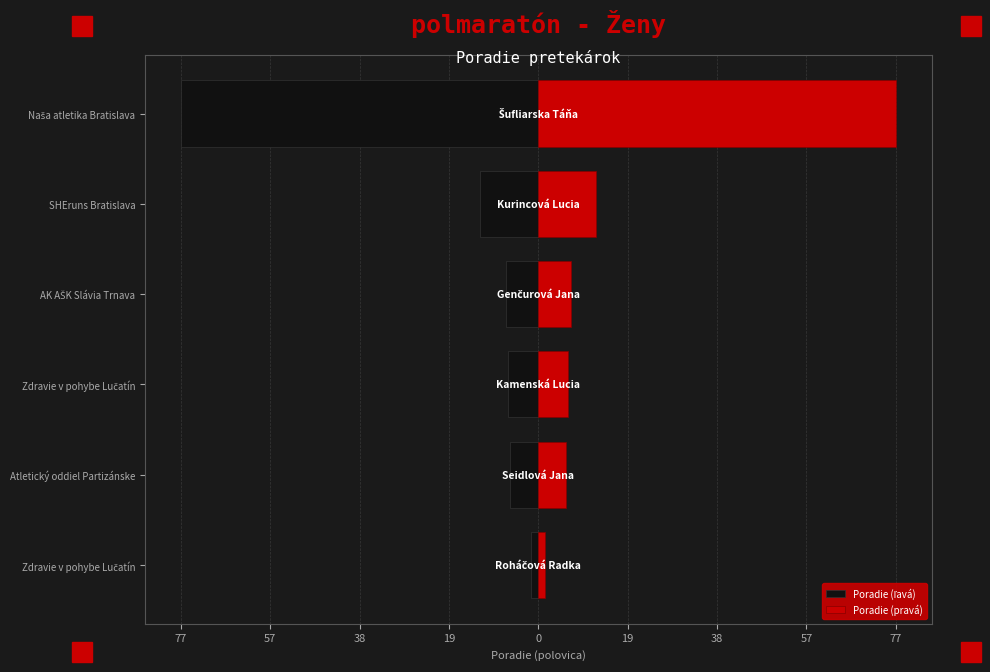

Which series has the largest total across all categories?

Poradie (pravá)